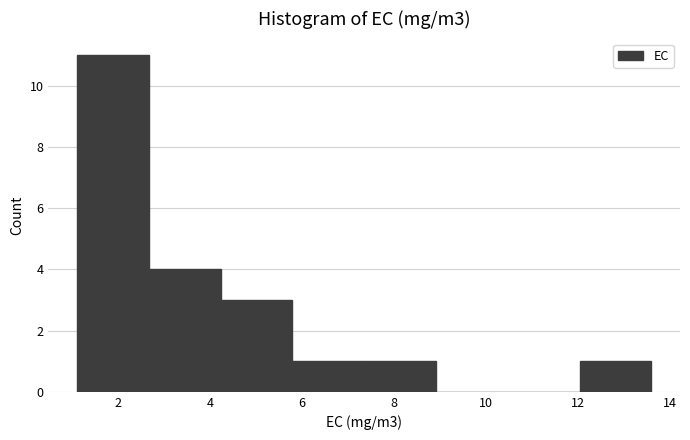

Over which range of the x-axis is the bar tallest?

1.2 to 2.6